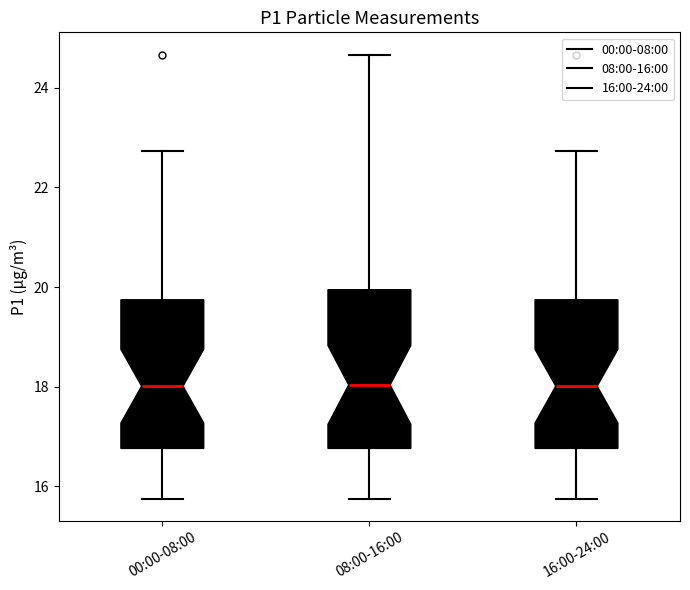

Reading left to right, read every box against the y-axis: the position of its median line, the range the box covers, and the ends of its whiskers. The values are not printed on the chart, so give them approximately, as read against the axis.

00:00-08:00: median 18.0, box 16.8 to 19.8, whiskers 15.8 to 22.8
08:00-16:00: median 18.0, box 16.8 to 20.0, whiskers 15.8 to 24.6
16:00-24:00: median 18.0, box 16.8 to 19.8, whiskers 15.8 to 22.8